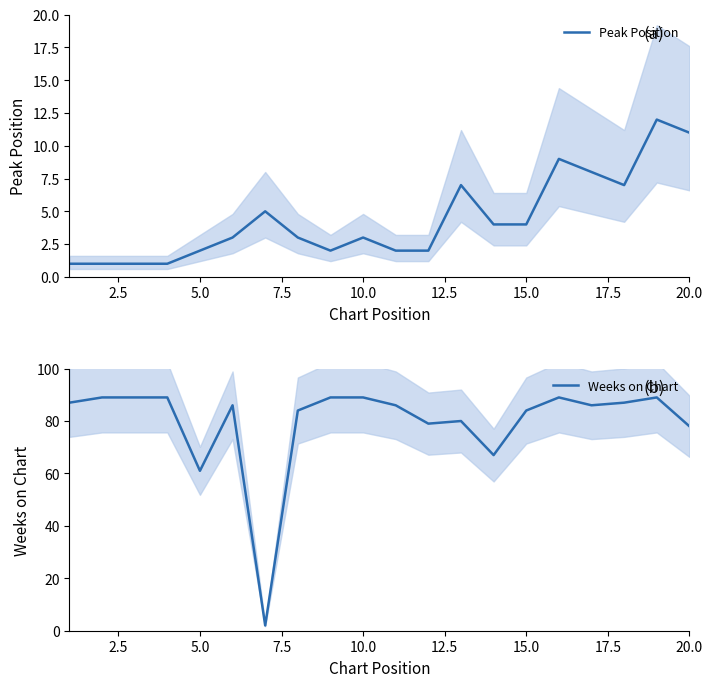

How many values in the Peak Position series exceed 3?

9